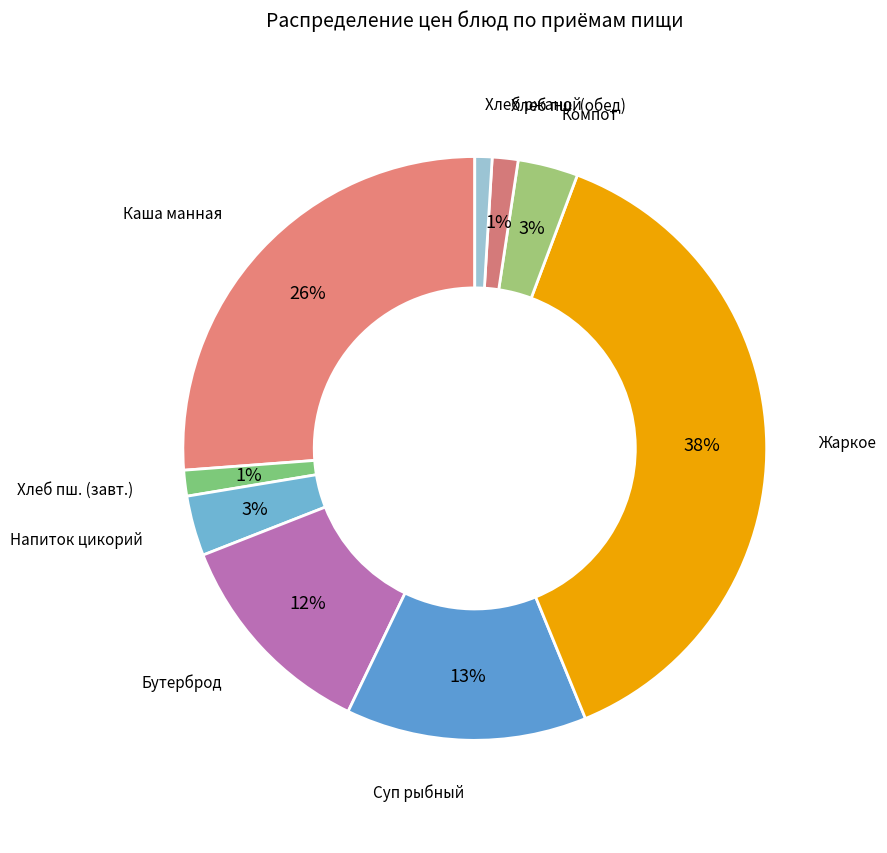

Does Хлеб ржаной represent more than half of the total?

No